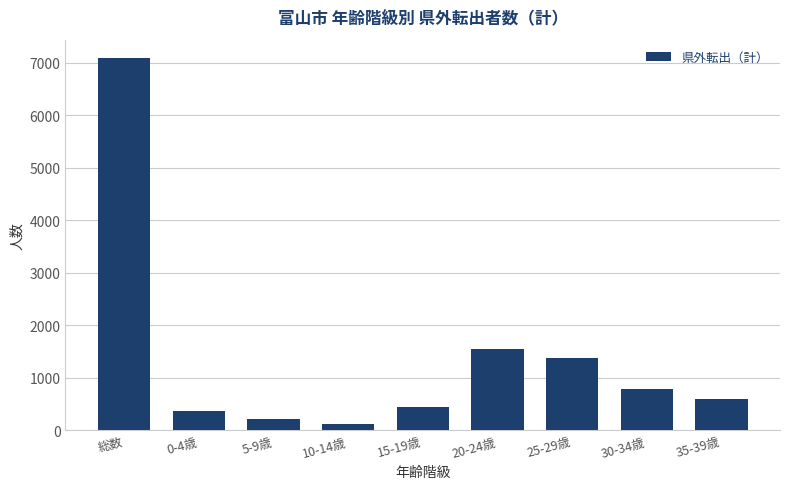

Reading right to left, what are all the values shown in this chart?

35-39歳=595	30-34歳=787	25-29歳=1373	20-24歳=1546	15-19歳=452	10-14歳=116	5-9歳=225	0-4歳=367	総数=7082